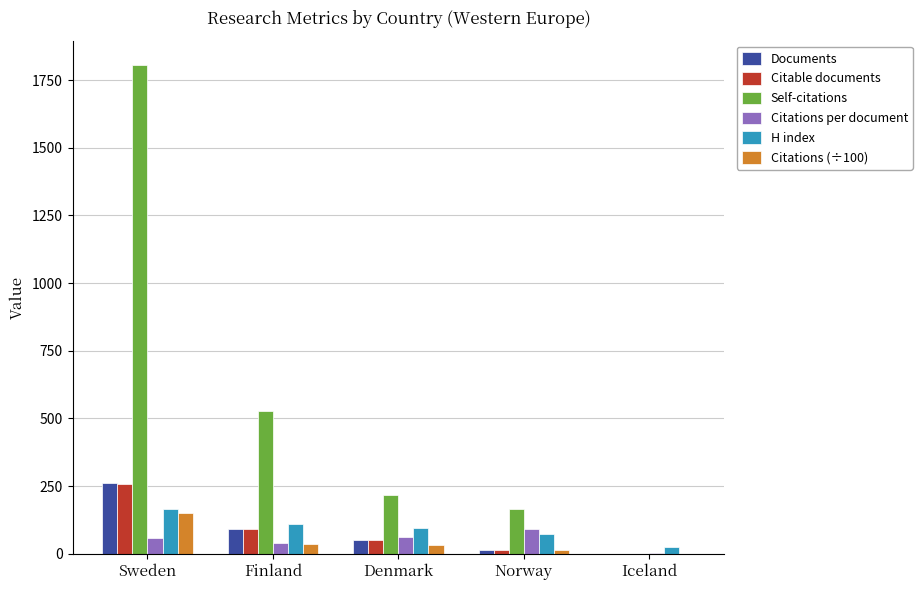

True or false: Citable documents has a value of 257.0 at Sweden.

True